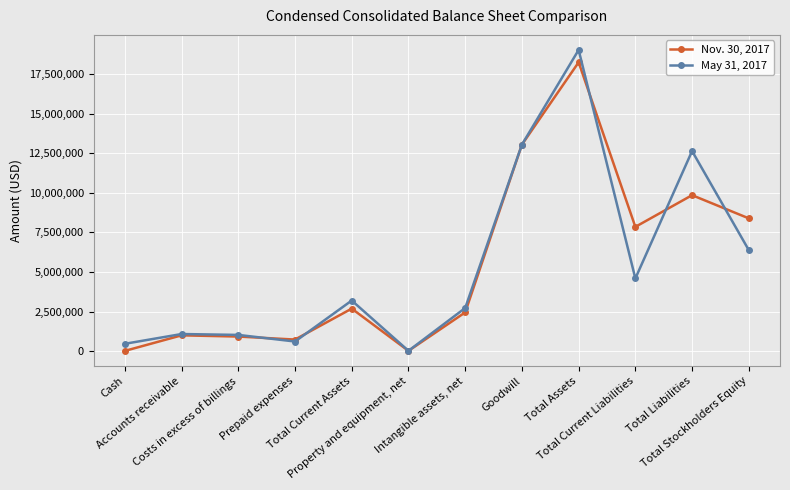

List the series in order of their overall mean, highest first.

Nov. 30, 2017, May 31, 2017